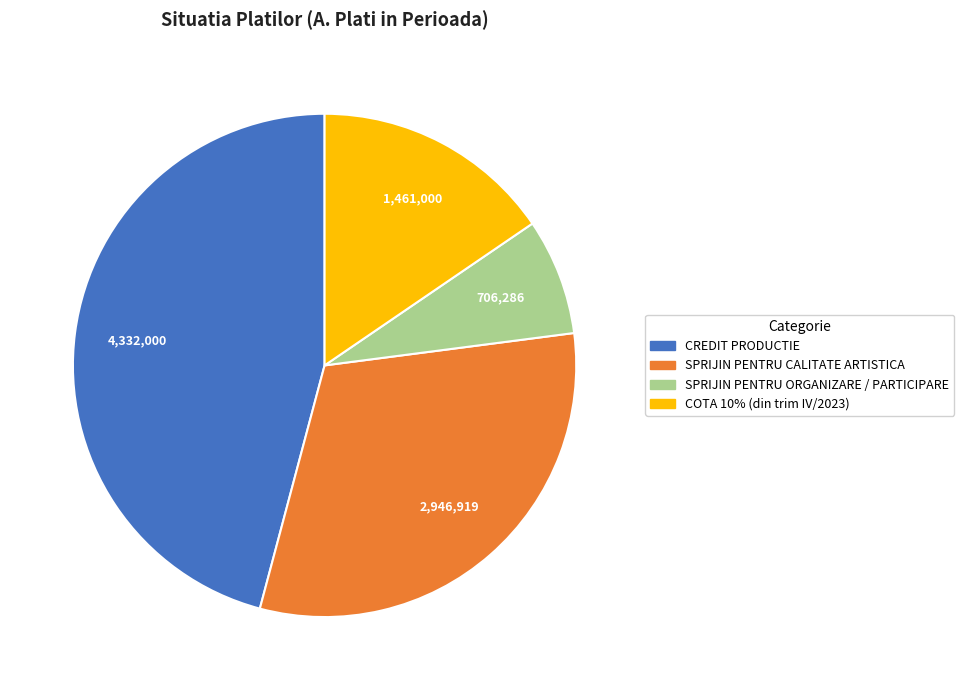

Do CREDIT PRODUCTIE and SPRIJIN PENTRU ORGANIZARE / PARTICIPARE together represent more than half of the pie?

Yes